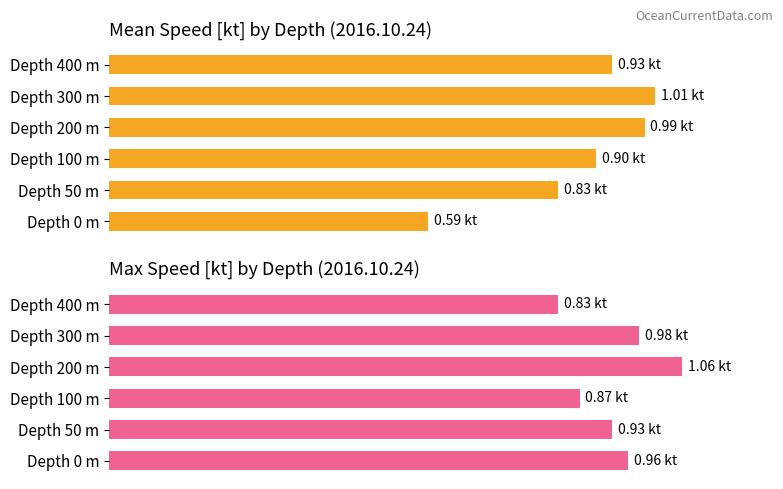

What is the difference between the speed_max[kt] values at Depth 300 m and Depth 200 m?

0.1